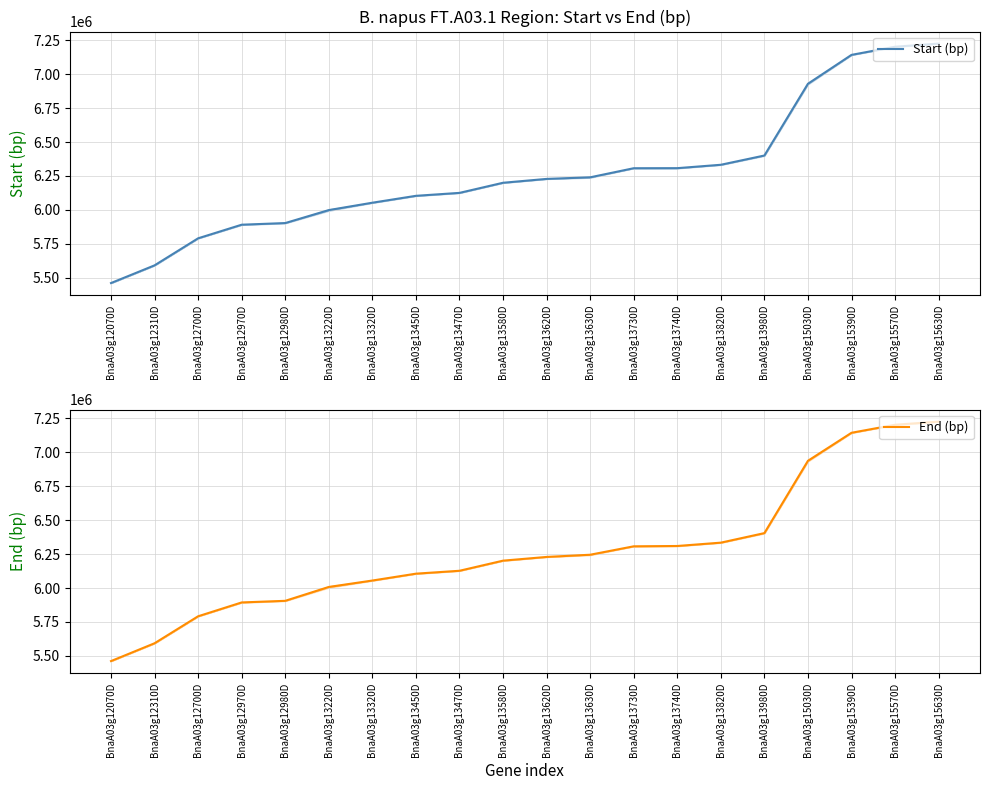

Reading left to right, extract all data points from this chart.

Start (bp): BnaA03g12070D=5461429	BnaA03g12310D=5591785	BnaA03g12700D=5790952	BnaA03g12970D=5891139	BnaA03g12980D=5903258	BnaA03g13220D=5998751	BnaA03g13320D=6053113	BnaA03g13450D=6103810	BnaA03g13470D=6125482	BnaA03g13580D=6199960	BnaA03g13620D=6228388	BnaA03g13630D=6240056	BnaA03g13730D=6307080	BnaA03g13740D=6307492	BnaA03g13820D=6332507	BnaA03g13980D=6400619	BnaA03g15030D=6929076	BnaA03g15390D=7141819	BnaA03g15570D=7201775	BnaA03g15630D=7224883
End (bp): BnaA03g12070D=5461950	BnaA03g12310D=5593248	BnaA03g12700D=5792010	BnaA03g12970D=5893972	BnaA03g12980D=5905849	BnaA03g13220D=6007985	BnaA03g13320D=6055294	BnaA03g13450D=6105825	BnaA03g13470D=6127190	BnaA03g13580D=6201708	BnaA03g13620D=6229128	BnaA03g13630D=6245305	BnaA03g13730D=6307385	BnaA03g13740D=6309741	BnaA03g13820D=6334339	BnaA03g13980D=6404603	BnaA03g15030D=6937274	BnaA03g15390D=7143696	BnaA03g15570D=7202776	BnaA03g15630D=7225842